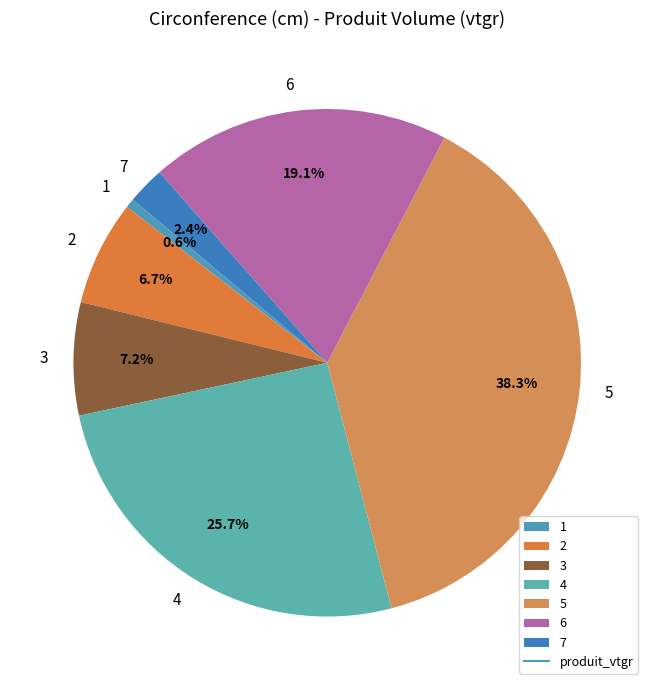

Combined, do 4 and 5 account for over 50%?

Yes